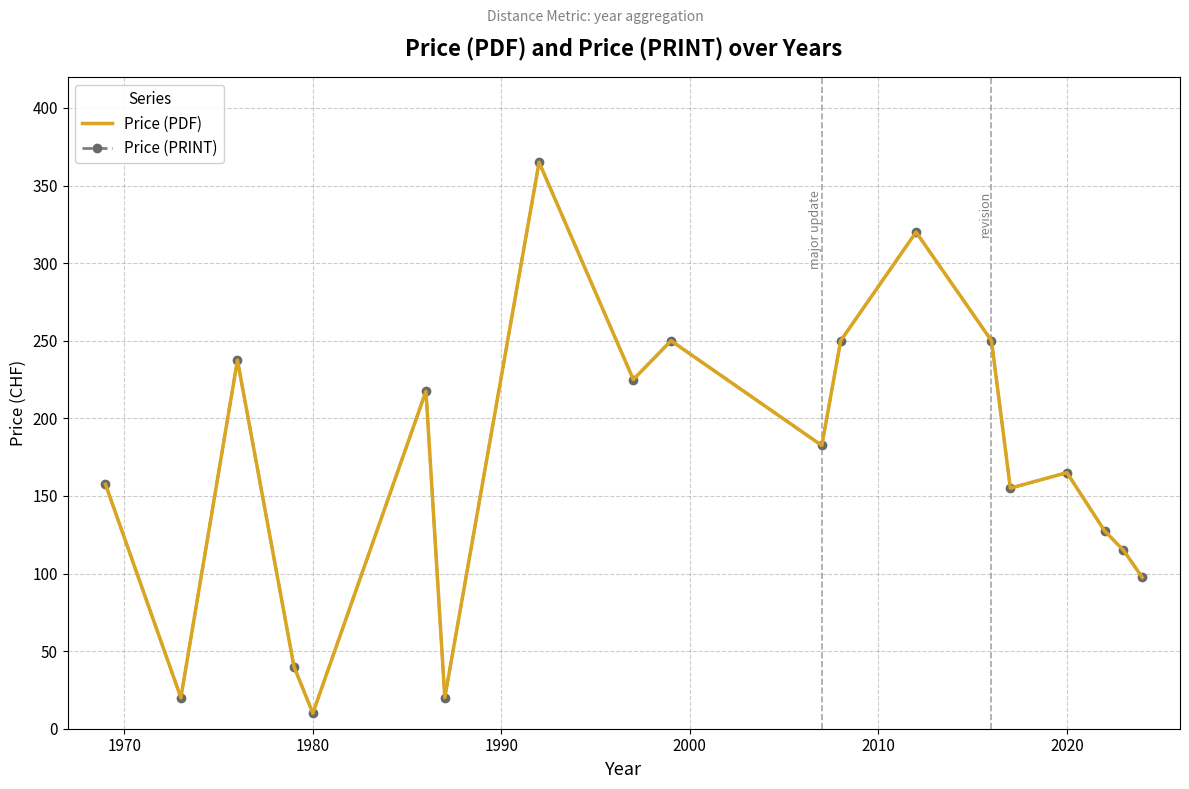

True or false: Price (PDF) and Price (PRINT) cross at least once.

False